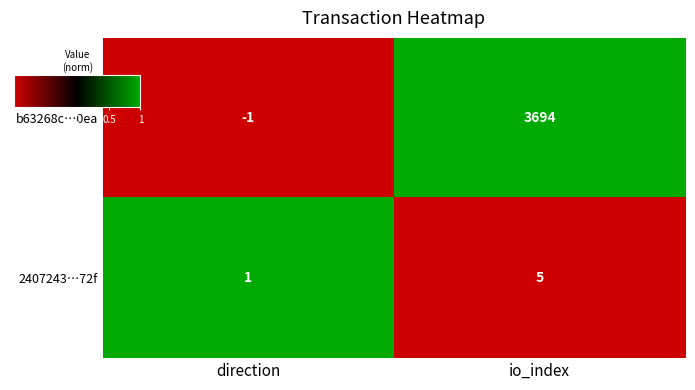

Which series changed the most between direction and io_index?

b63268c…0ea